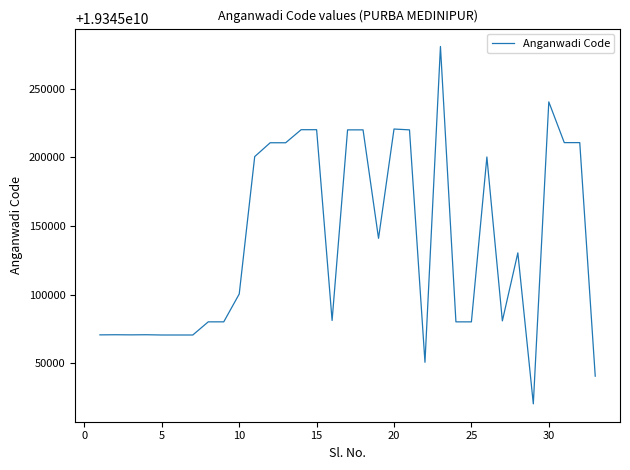

What is the difference between the maximum and second lowest values?

240409